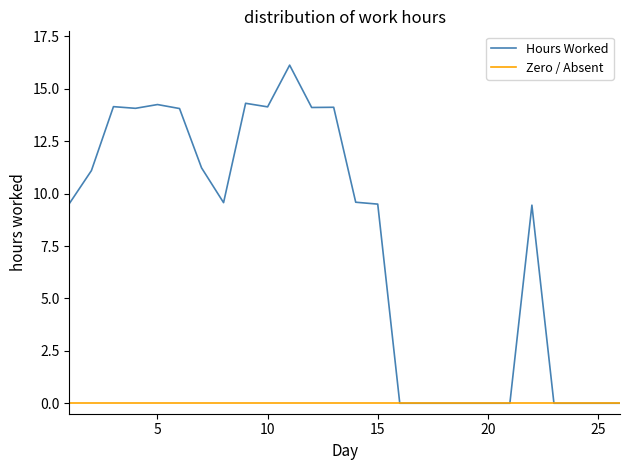

Which series has the largest range (max minus min)?

Hours Worked